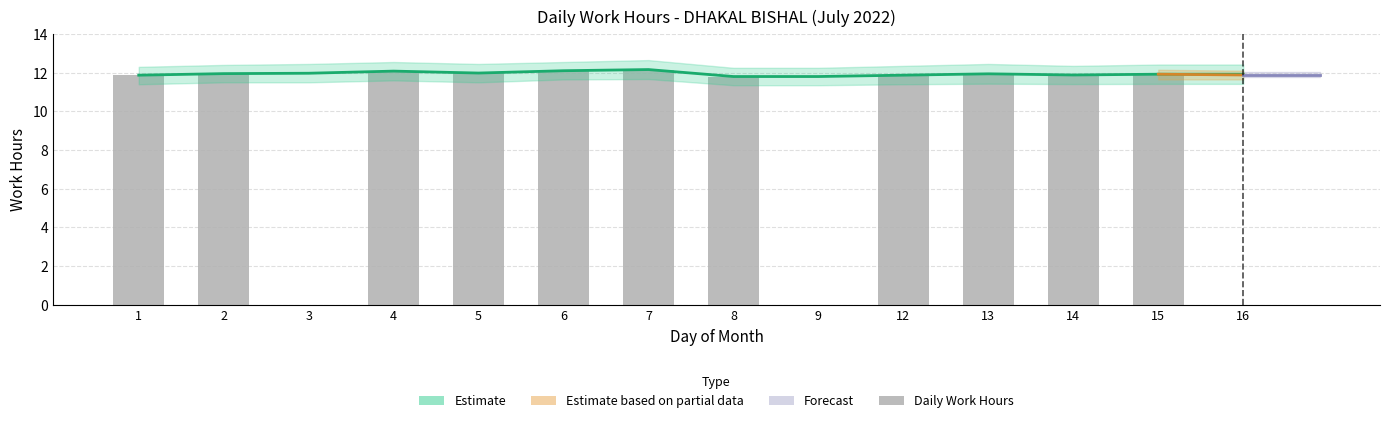

List the labels in order of value, largest first.

7, 6, 4, 5, 2, 13, 15, 14, 1, 12, 8, 3, 9, 16